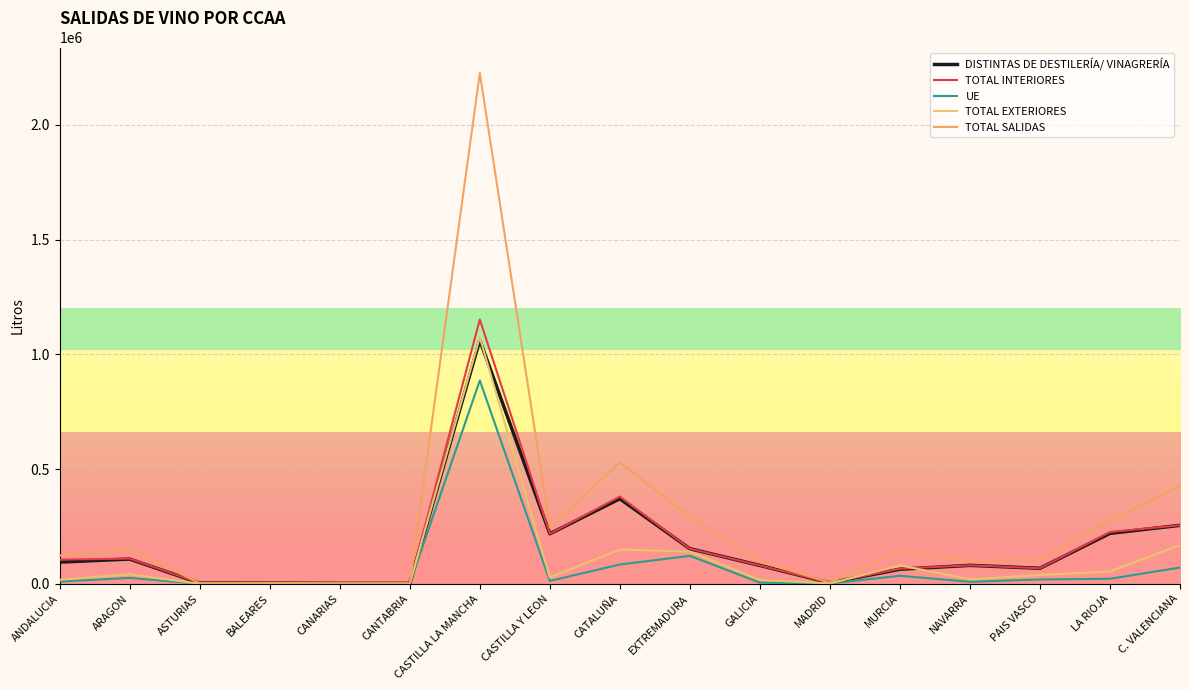

Which series has the widest spread of values?

TOTAL SALIDAS